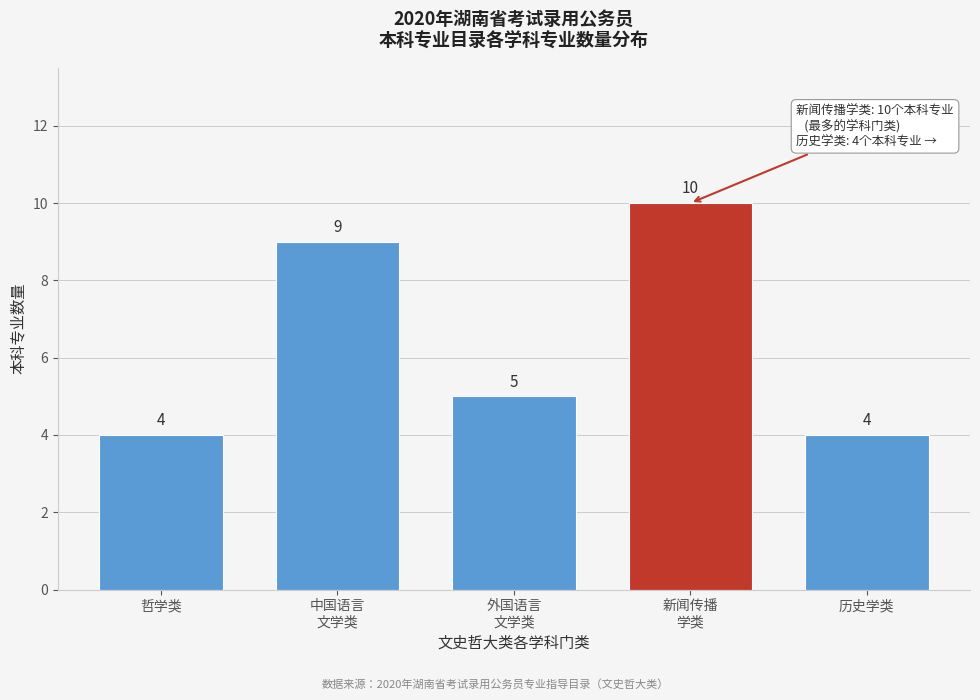

Reading left to right, what are all the values shown in this chart?

4	9	5	10	4